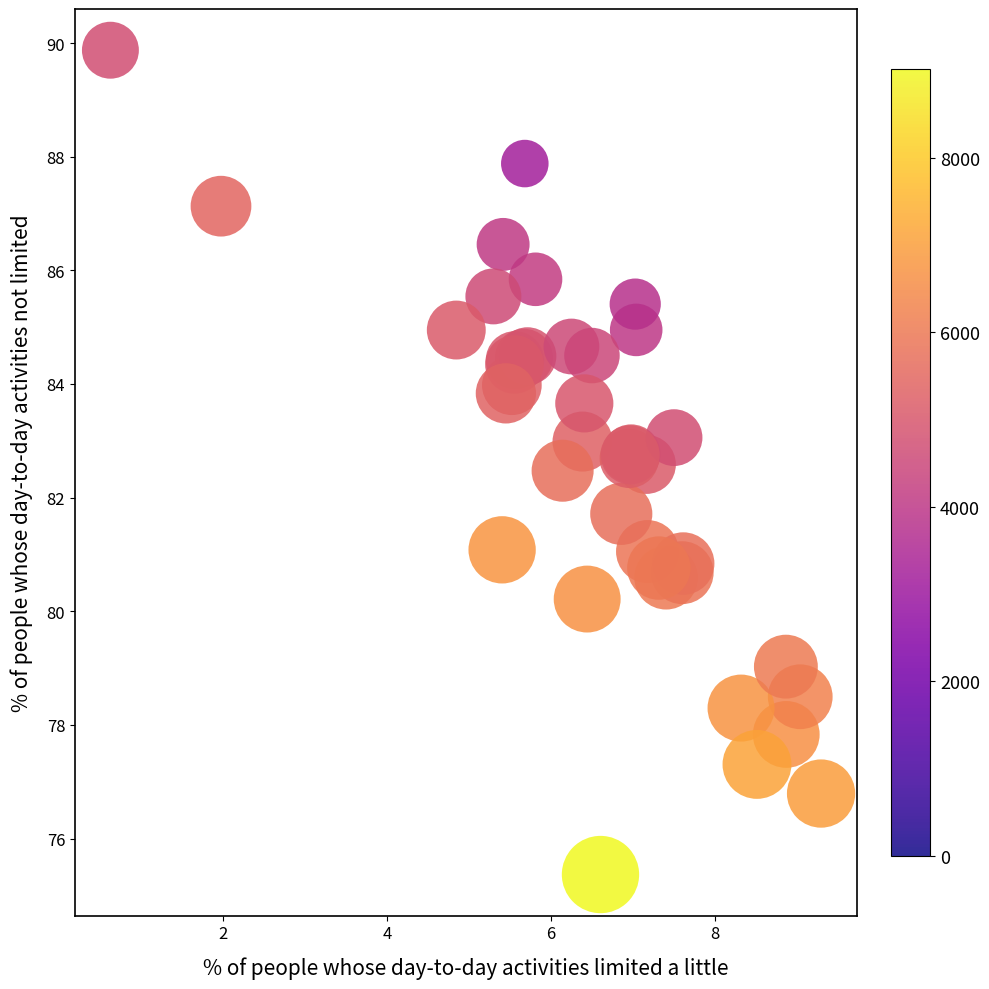

What Y value in the scatter plot is closest to 82?

81.7